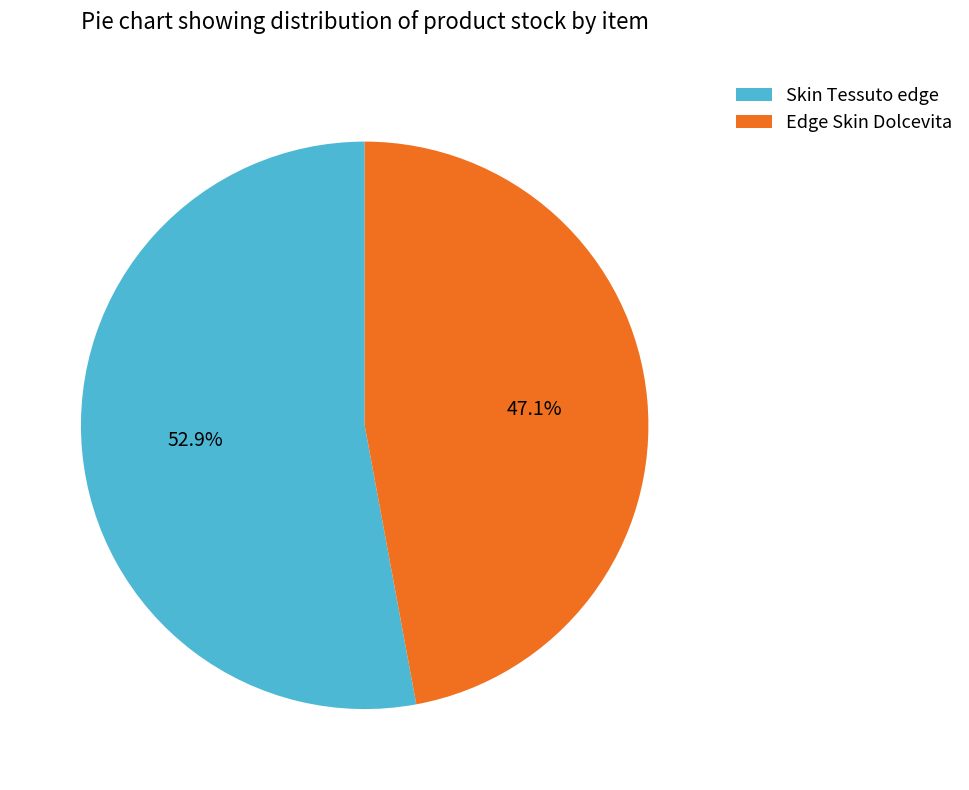

Between Edge Skin Dolcevita and Skin Tessuto edge, which is larger?

Skin Tessuto edge